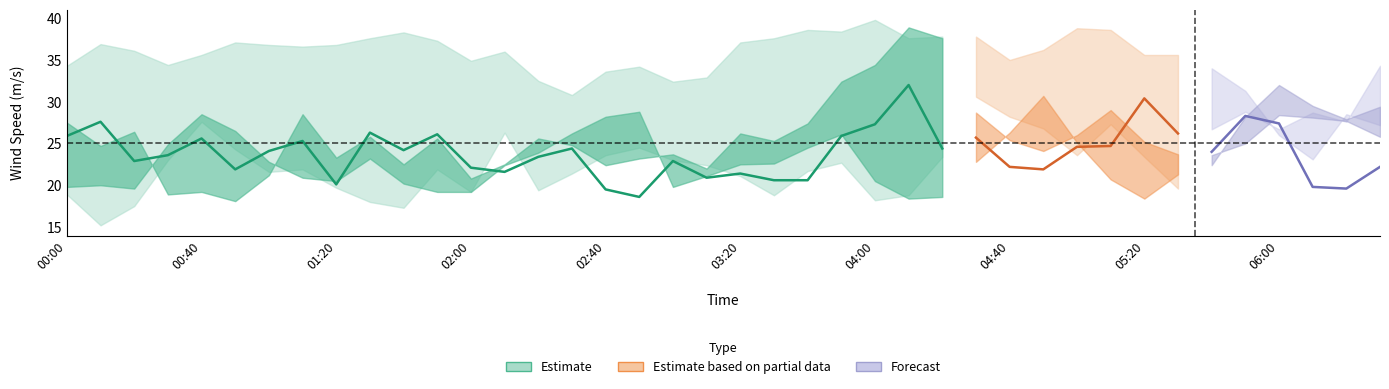

What is the label of the 27th point from the right?

2000/12/15 02:10